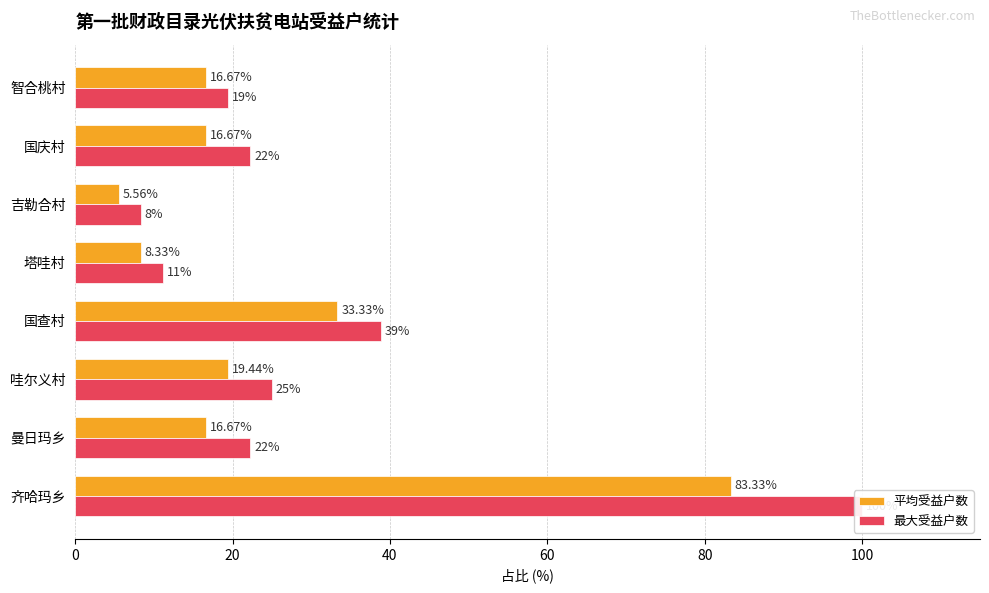

How many bars are there in total?

16